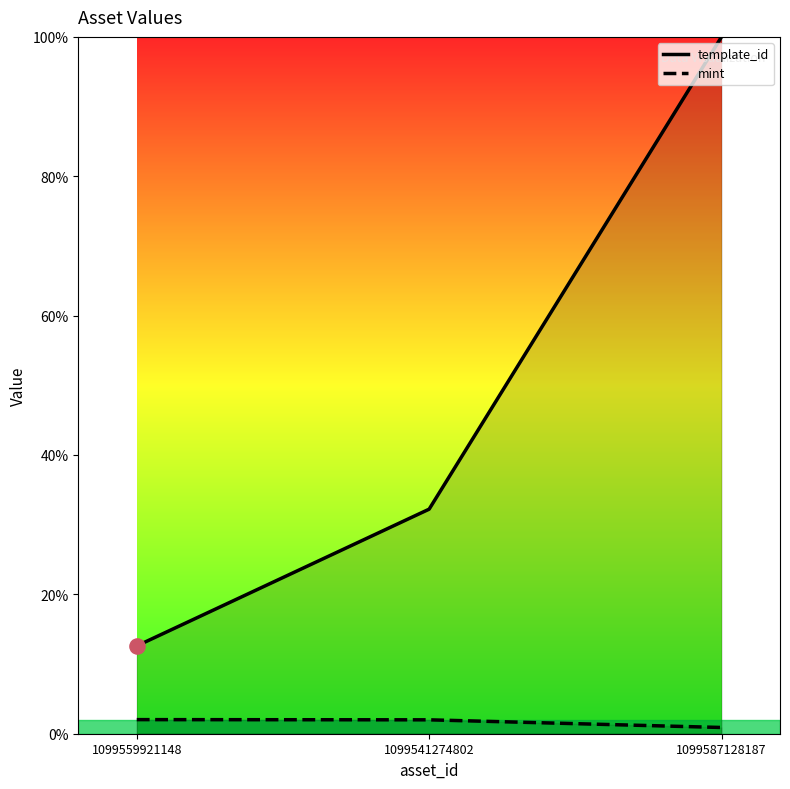

Which series contains the lowest Y value?

mint